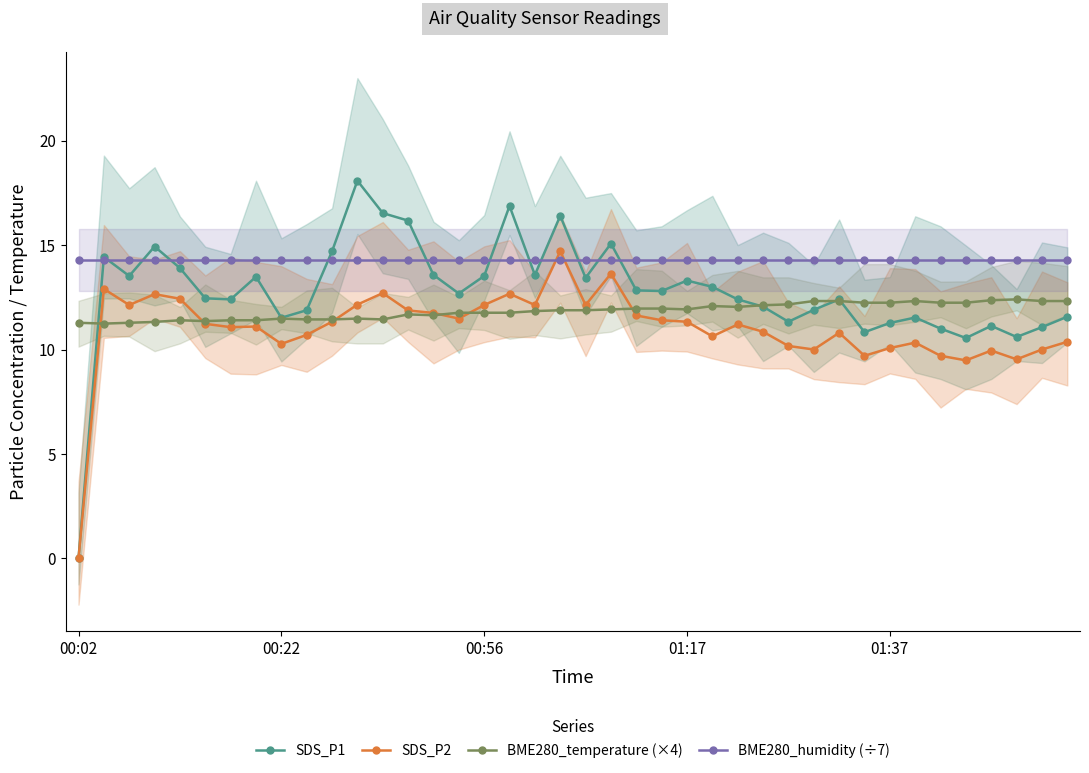

True or false: BME280_temperature (×4) and BME280_humidity (÷7) intersect in this chart.

False